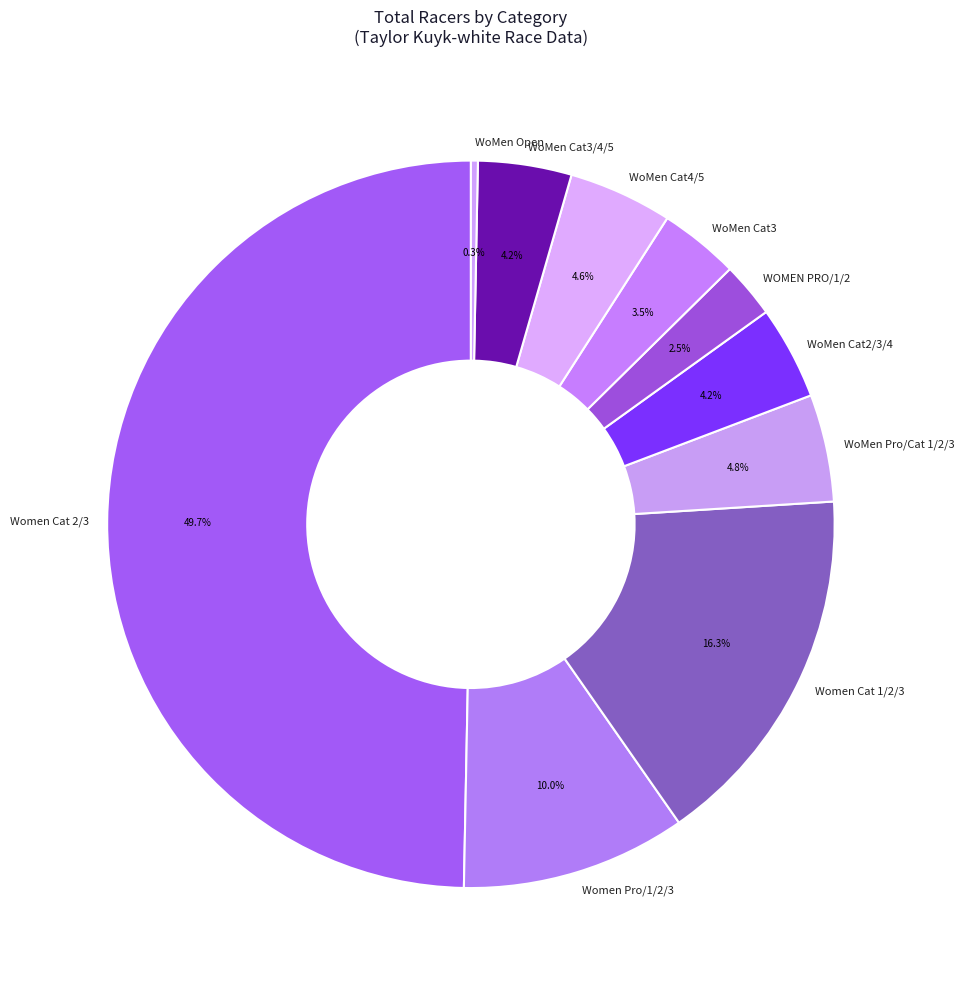

How many segments does this pie chart have?

10